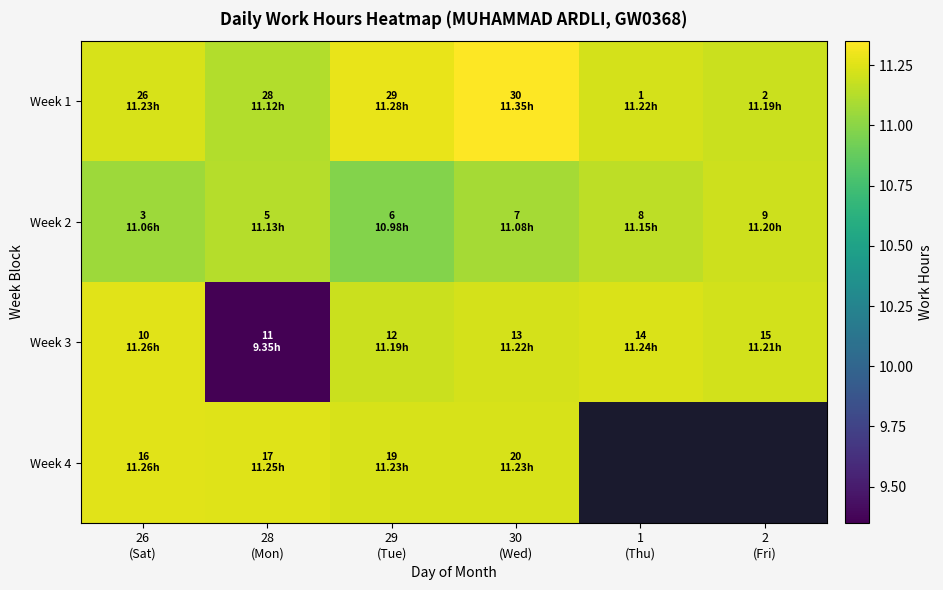

Which series has the widest spread of values?

Week 3